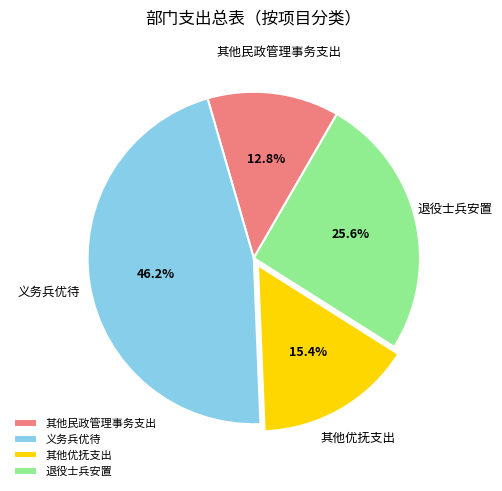

True or false: 其他民政管理事务支出 accounts for 13% of the total.

True